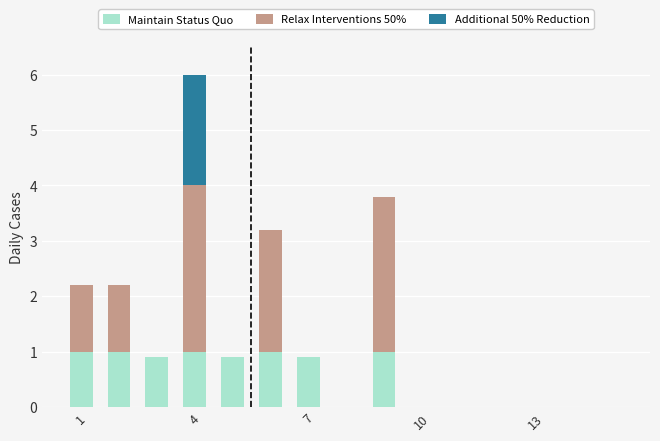

What is the highest value of the Maintain Status Quo series?

1.0